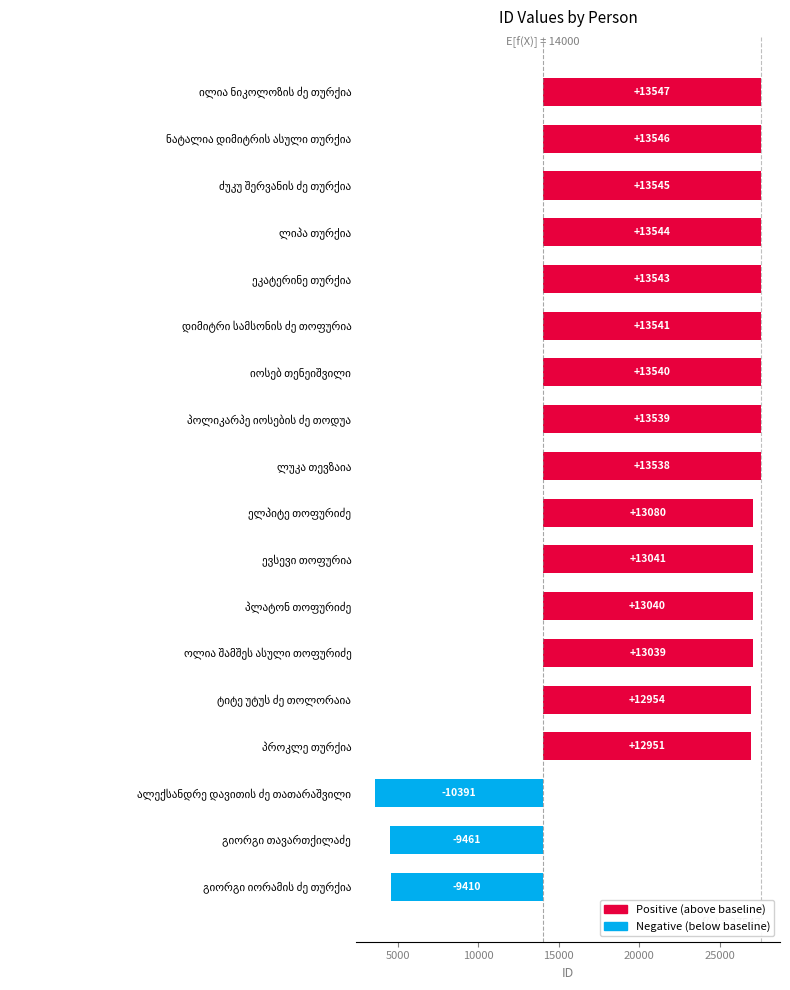

How many bars are there in total?

18